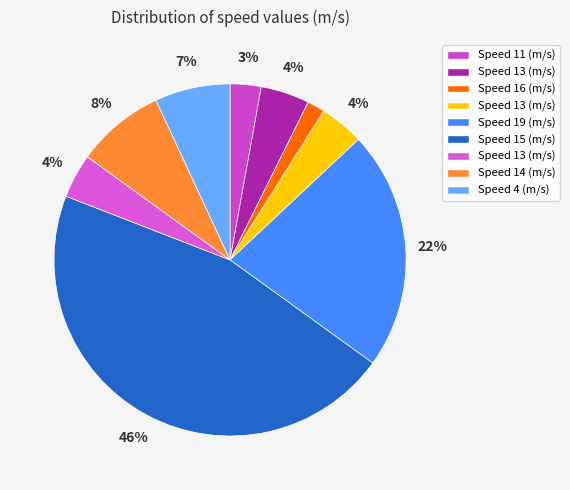

To the nearest percent, what is the average slice percentage?

11%